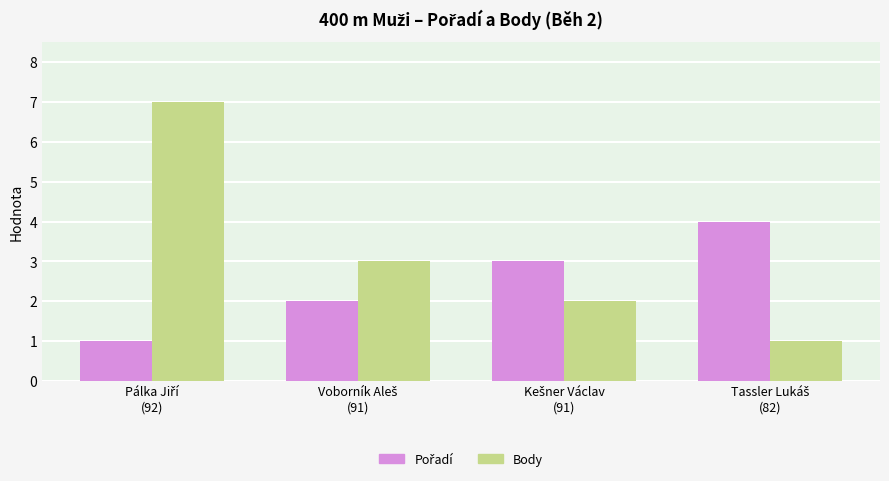

At how many categories does at least one series exceed 6?

1